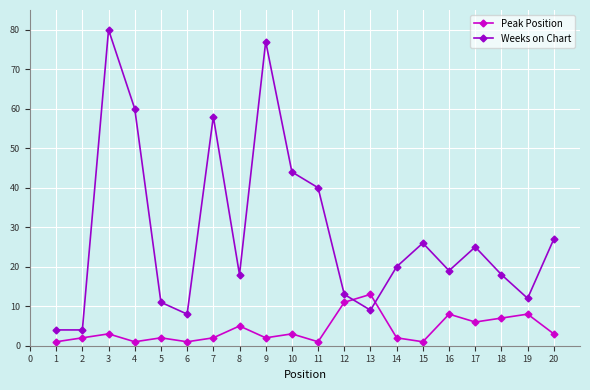

How many series are shown in this chart?

2